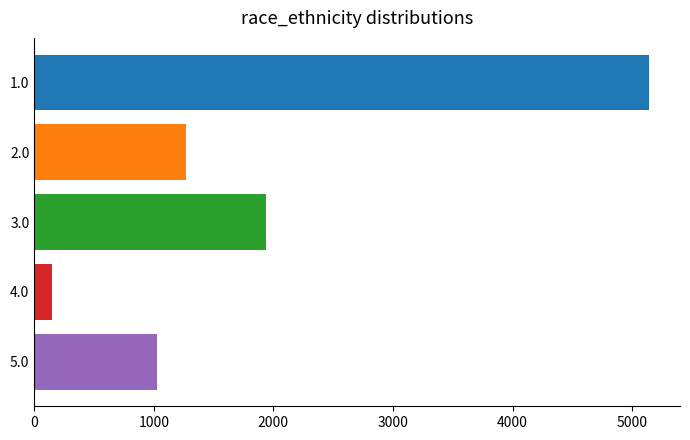

What is the average value?

1904